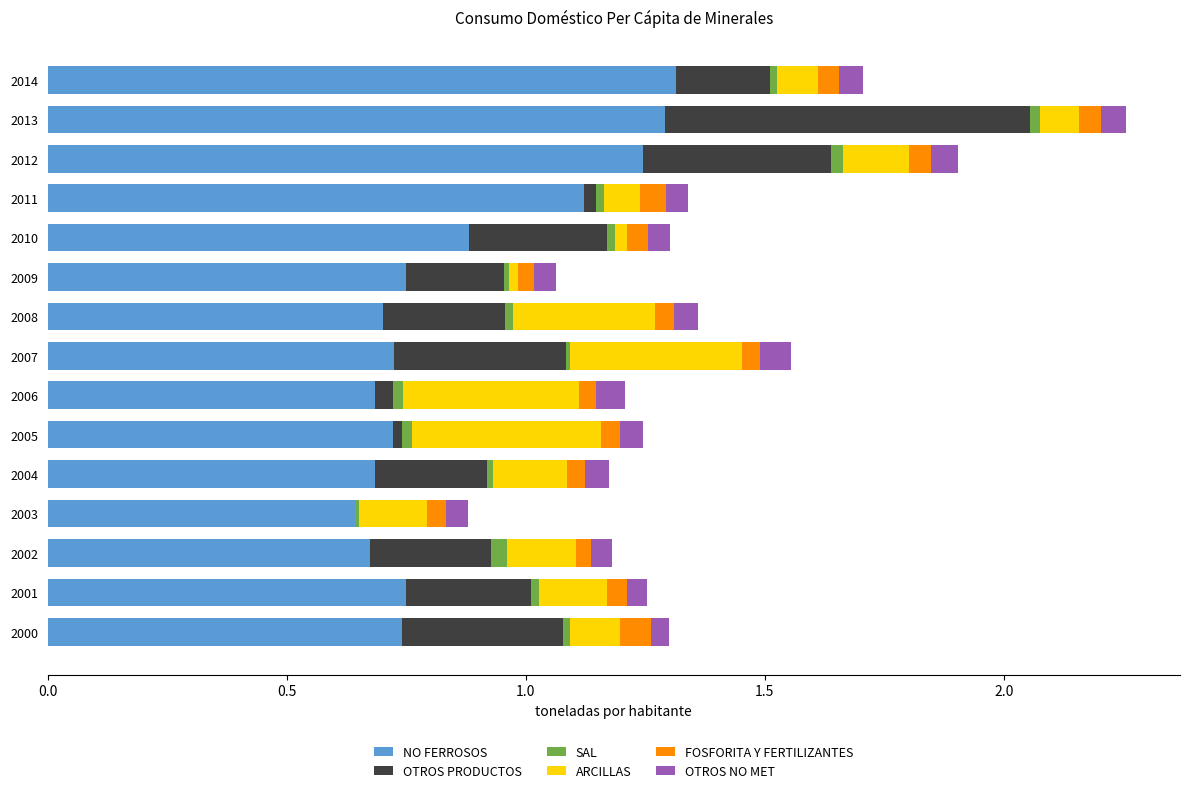

At which category is the sum across all series the highest?

2013